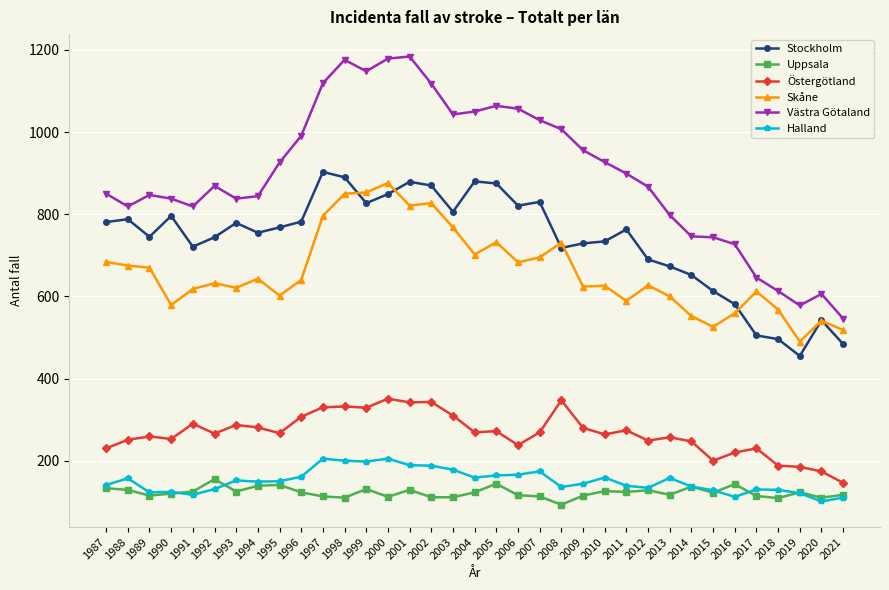

True or false: Stockholm and Halland cross at least once.

False